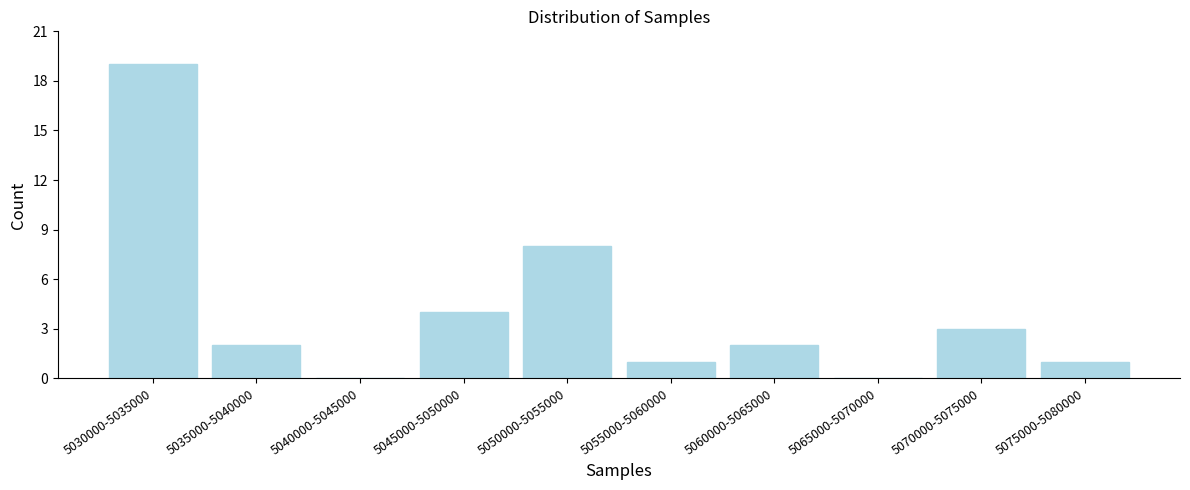

Reading left to right, list all the values displayed in this chart.

5030000-5035000=19	5035000-5040000=2	5040000-5045000=0	5045000-5050000=4	5050000-5055000=8	5055000-5060000=1	5060000-5065000=2	5065000-5070000=0	5070000-5075000=3	5075000-5080000=1